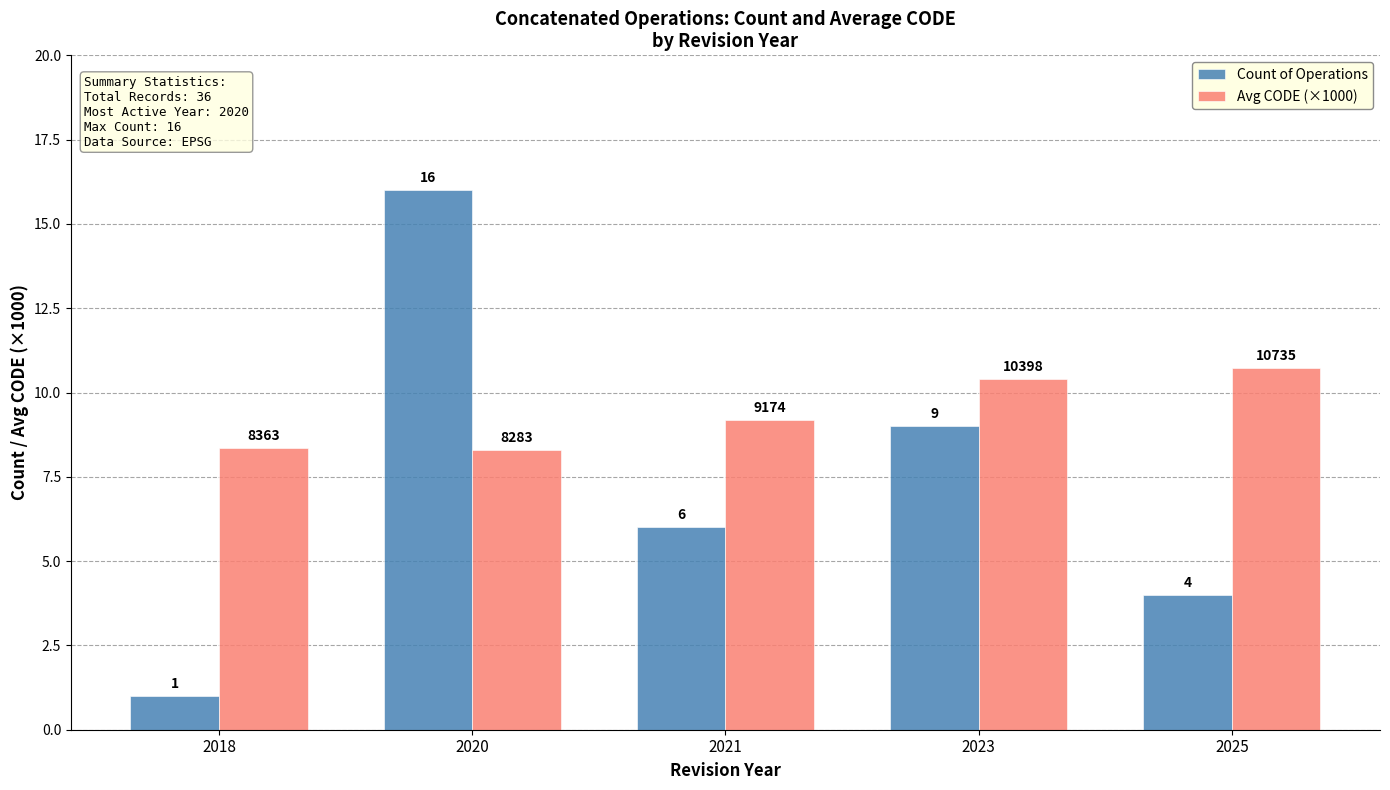

True or false: Avg CODE (×1000) has a value of 8.4 at 2018.

True